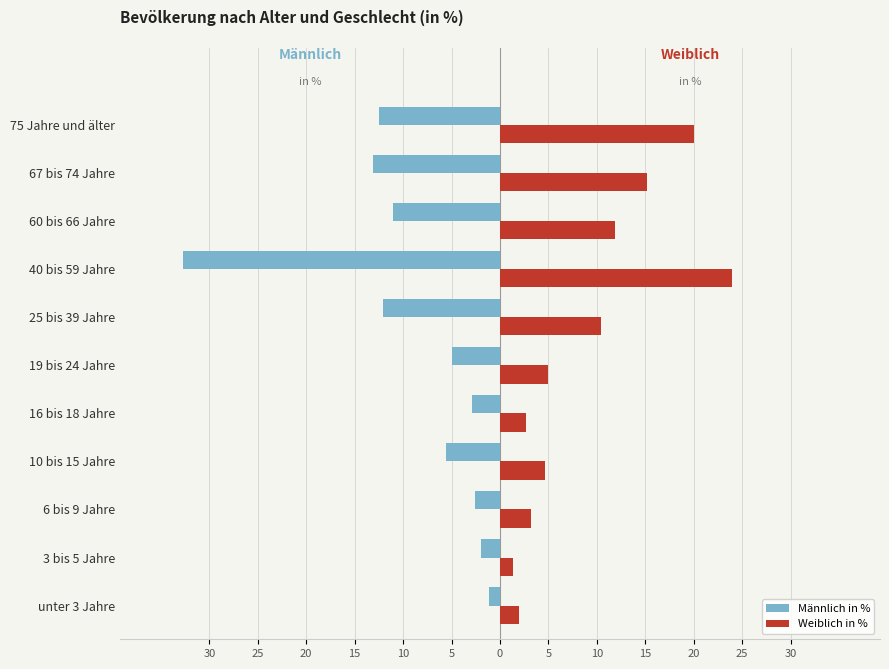

At how many categories does at least one series exceed 11?

4